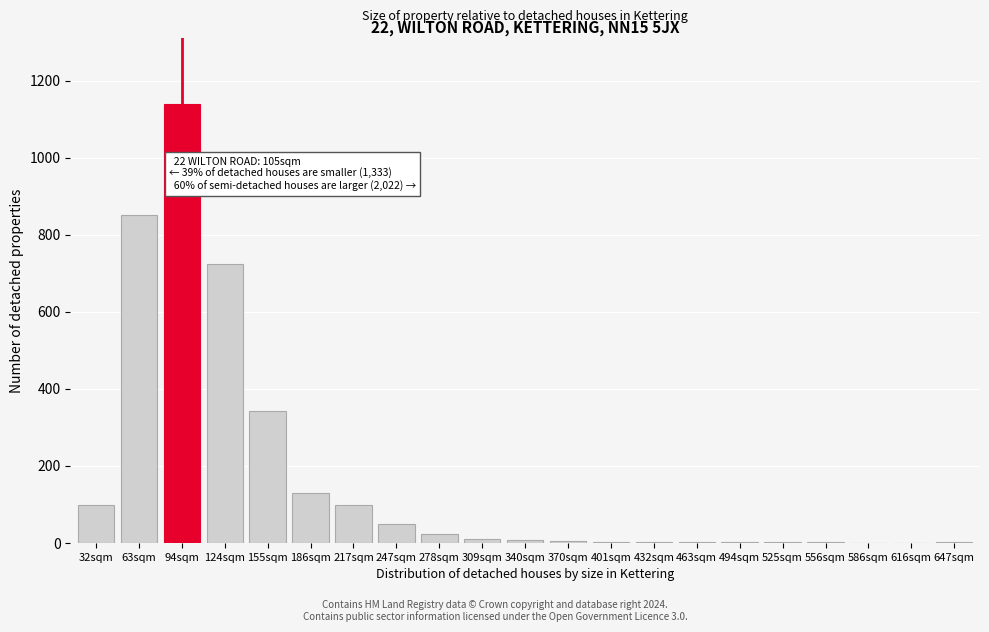

At which label is the value closest to 570?

124sqm